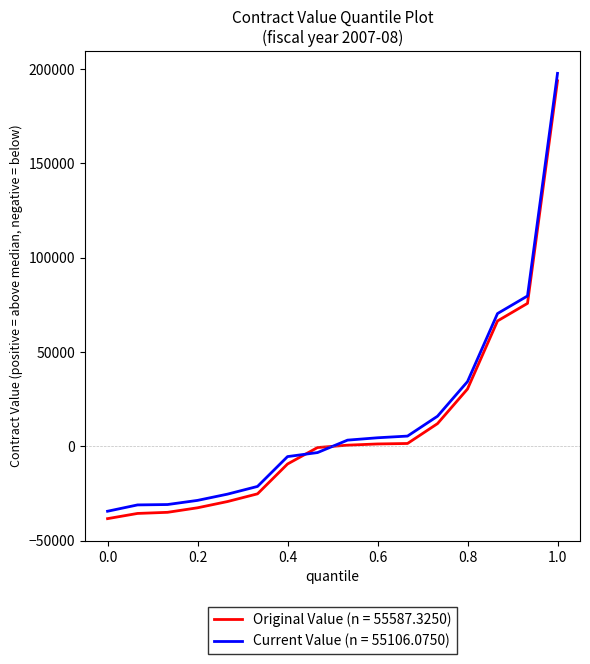

What is the smallest value displayed?

-38332.9